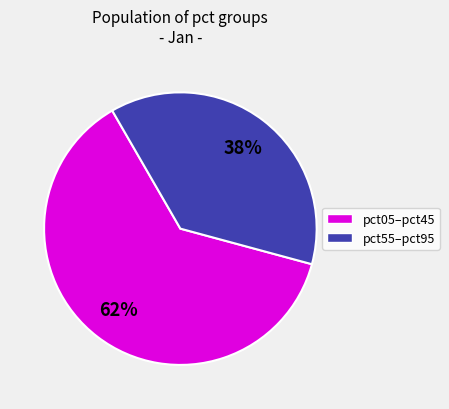

Does any single category account for the majority?

Yes